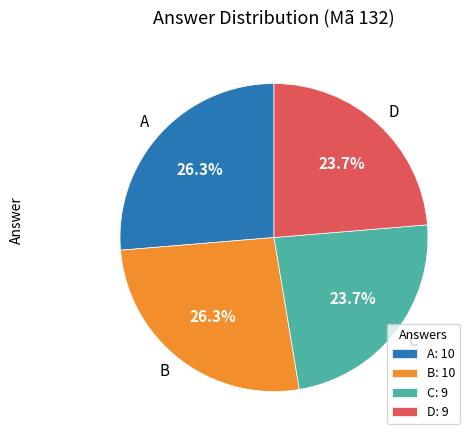

What percentage do D and A together represent?

50.0%